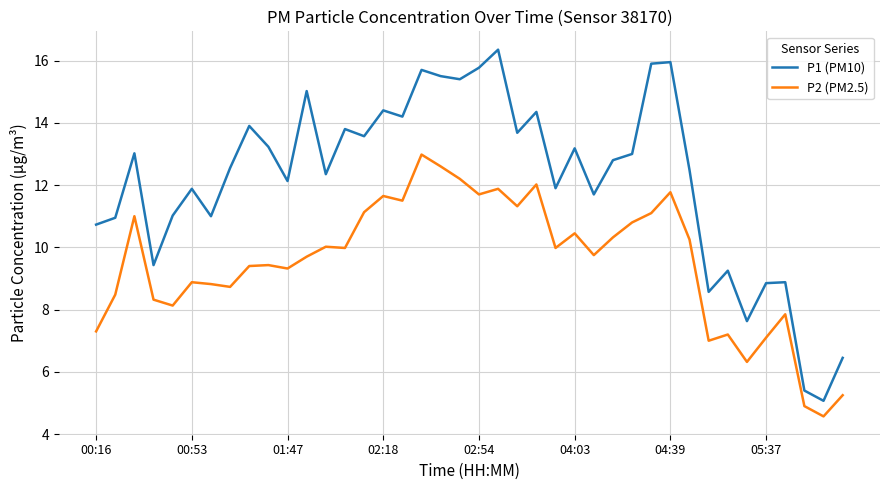

What is the maximum value for P2 (PM2.5)?

13.0